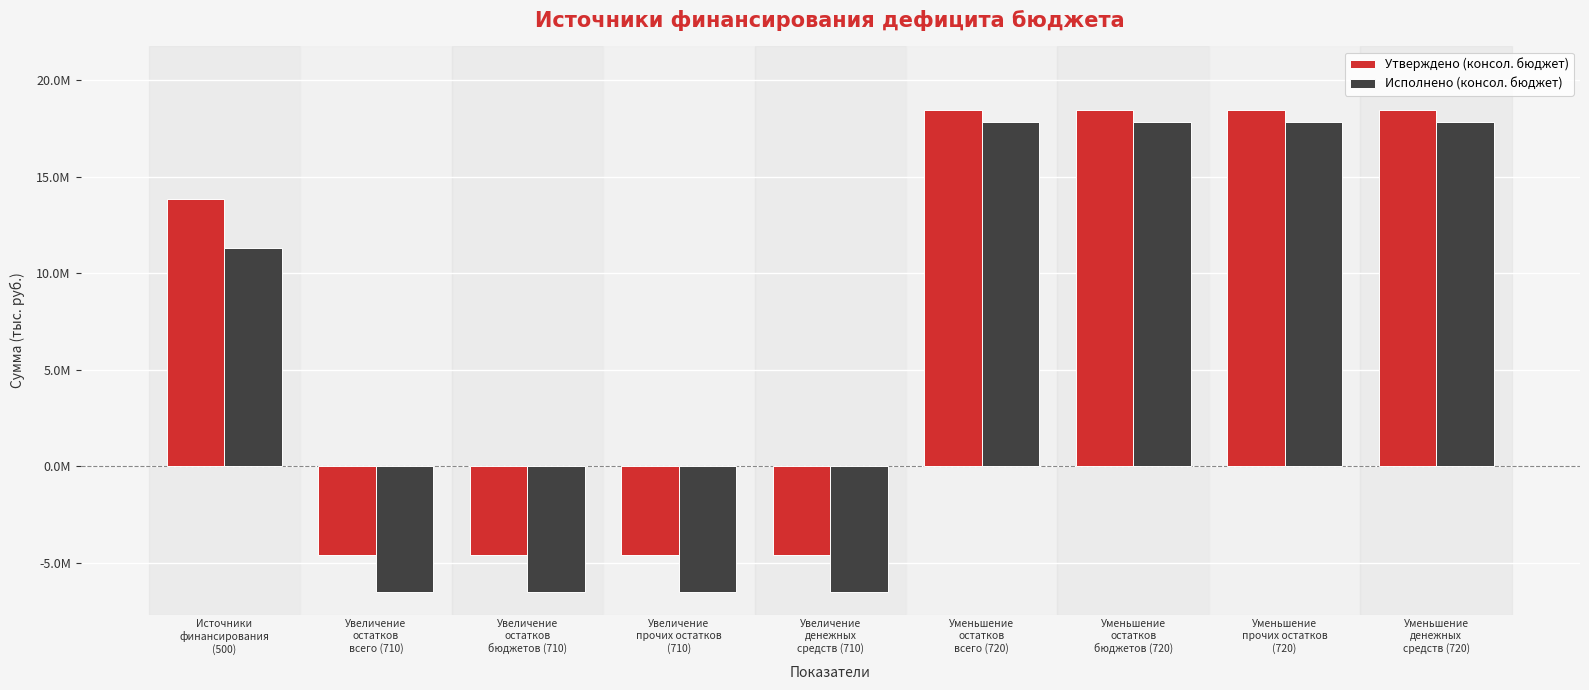

Rank the series at Уменьшение
остатков
всего (720) from lowest to highest value.

Исполнено (консол. бюджет), Утверждено (консол. бюджет)